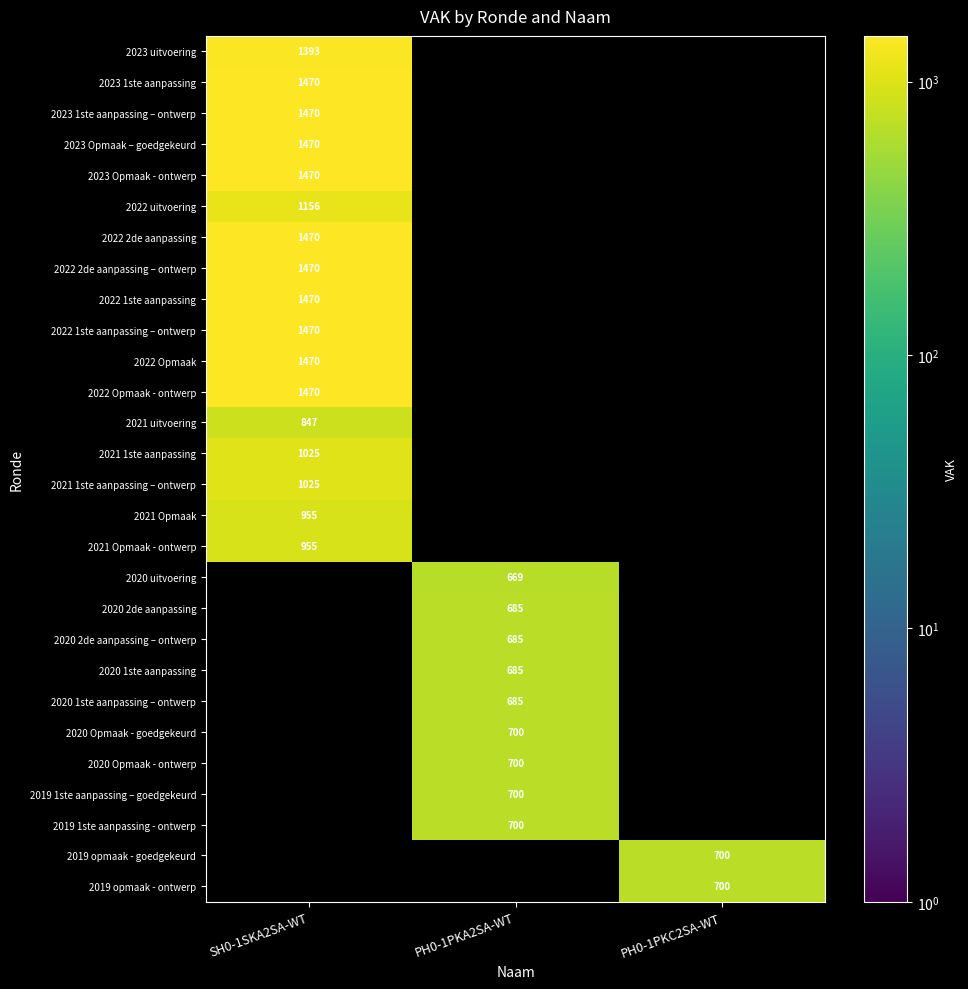

True or false: 2021 Opmaak - ontwerp has a value of 955 at SH0-1SKA2SA-WT.

True